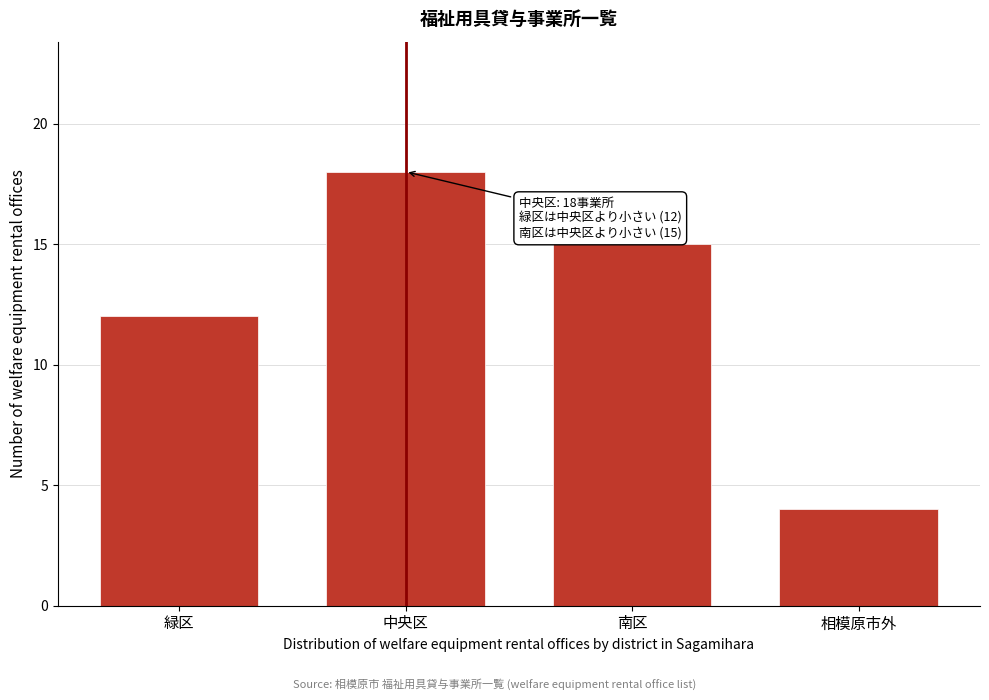

Reading left to right, transcribe all the data shown in this chart.

12	18	15	4